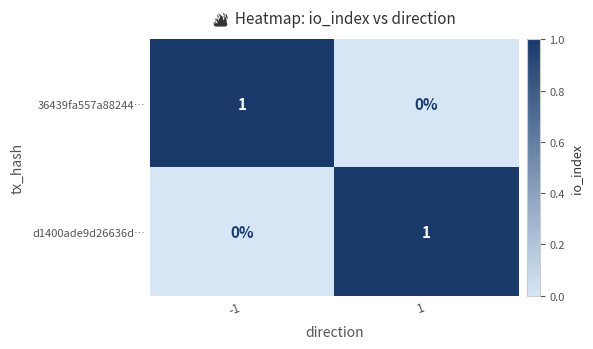

Reading left to right, what are all the values shown in this chart?

36439fa557a88244…: -1=1	1=0
d1400ade9d26636d…: -1=0	1=1